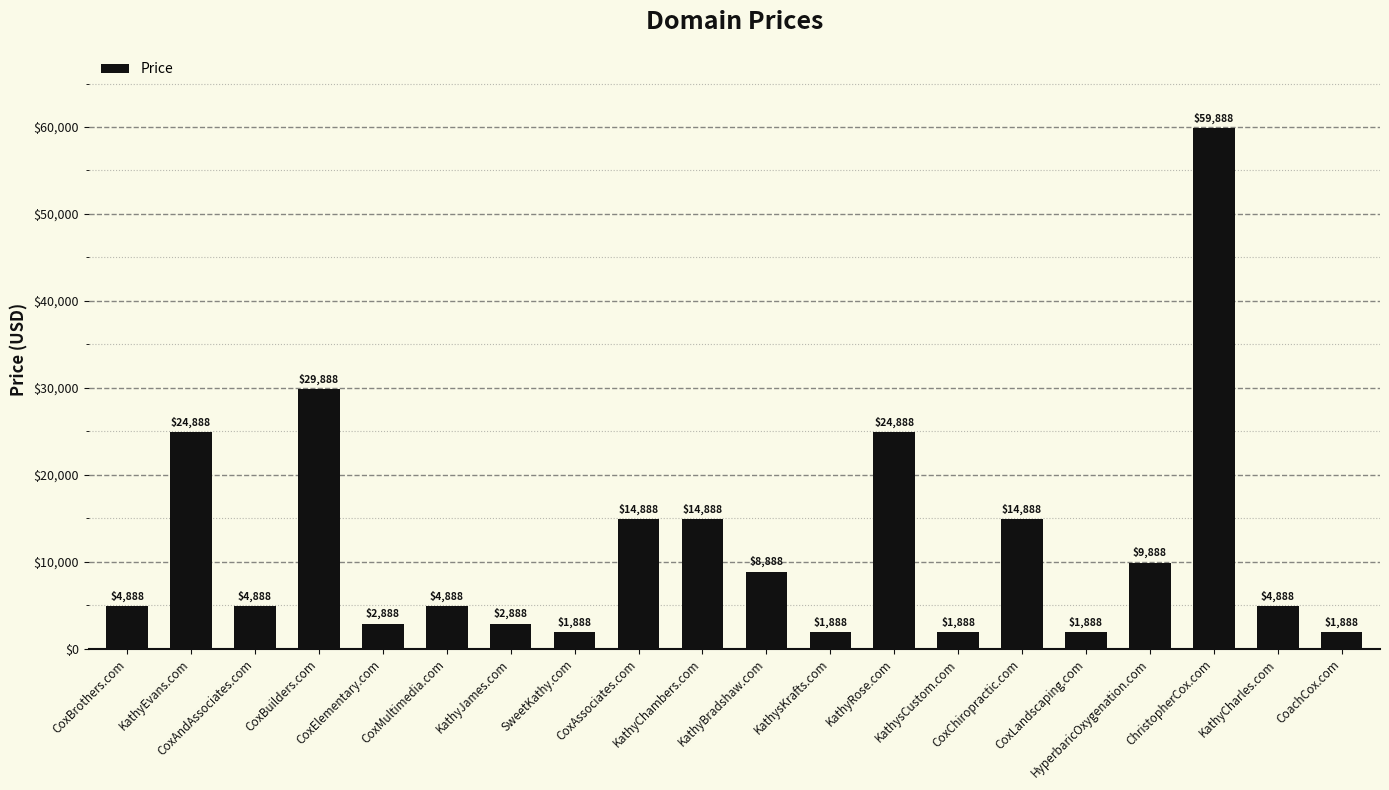

Reading right to left, list all the values displayed in this chart.

1888	4888	59888	9888	1888	14888	1888	24888	1888	8888	14888	14888	1888	2888	4888	2888	29888	4888	24888	4888